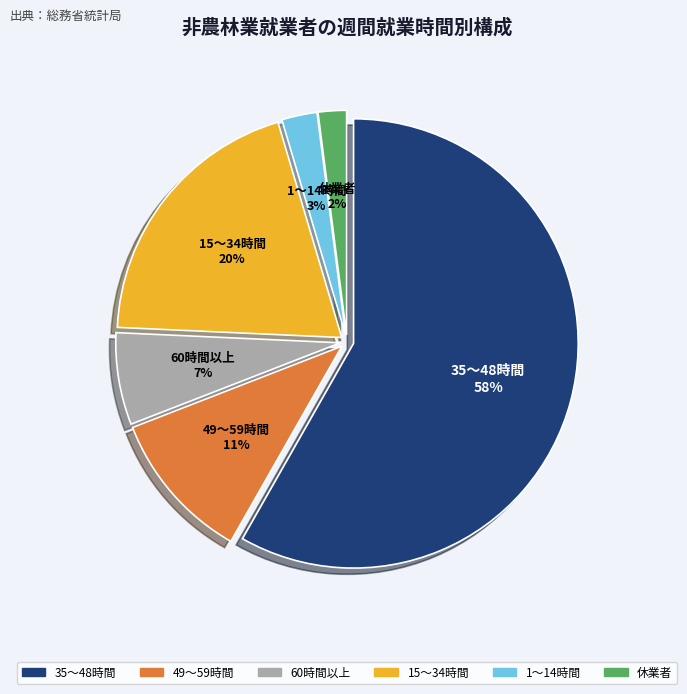

To the nearest percent, what is the difference between the 15〜34時間 and 休業者 slice percentages?

18%